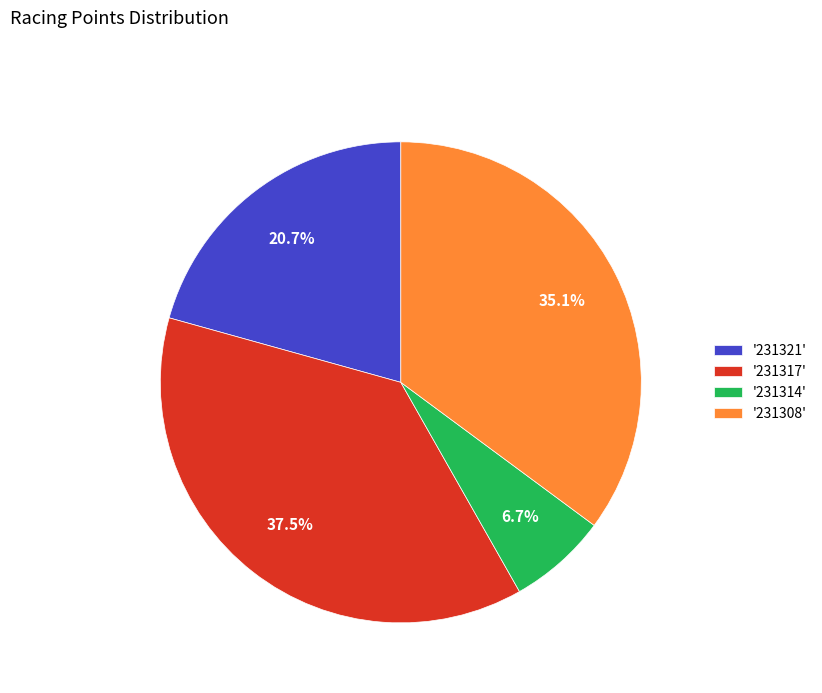

Does any single category account for the majority?

No